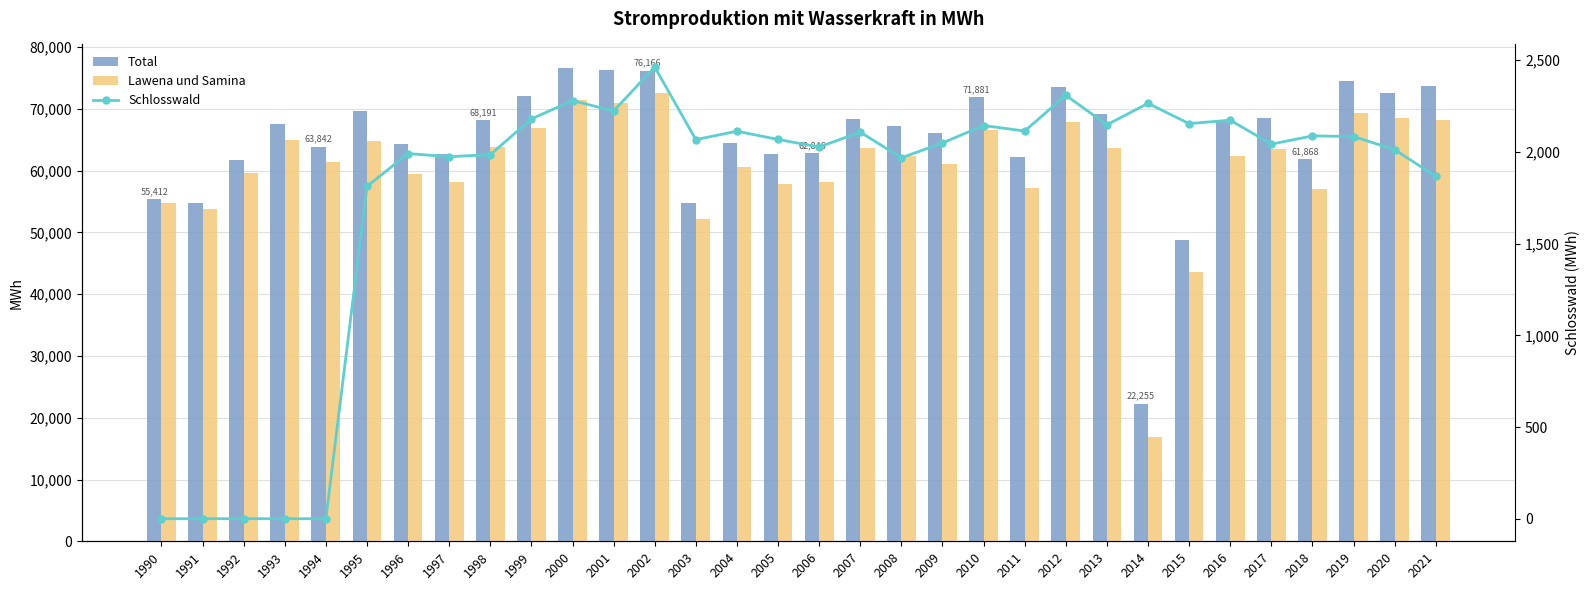

Reading right to left, what are all the values shown in this chart?

Total: 2021=73719.8	2020=72598.6	2019=74505.7	2018=61868.0	2017=68516.0	2016=67793.1	2015=48838.2	2014=22255.2	2013=69212.0	2012=73501.7	2011=62182.0	2010=71881.2	2009=66010.0	2008=67222.0	2007=68360.0	2006=62846.0	2005=62664.0	2004=64387.0	2003=54779.0	2002=76166.0	2001=76268.0	2000=76585.0	1999=72146.0	1998=68191.0	1997=62740.0	1996=64259.0	1995=69701.0	1994=63842.0	1993=67518.0	1992=61716.0	1991=54738.0	1990=55412.0
Lawena und Samina: 2021=68196.0	2020=68474.3	2019=69241.5	2018=56948.6	2017=63412.5	2016=62282.0	2015=43588.9	2014=16803.9	2013=63586.1	2012=67831.0	2011=57152.0	2010=66587.0	2009=61062.0	2008=62314.0	2007=63575.0	2006=58071.0	2005=57817.0	2004=60562.0	2003=52242.0	2002=72582.0	2001=70872.0	2000=71492.0	1999=66963.0	1998=63826.0	1997=58170.0	1996=59516.0	1995=64854.0	1994=61339.0	1993=64880.0	1992=59655.0	1991=53777.0	1990=54674.0
Schlosswald: 2021=1866.5	2020=2012.6	2019=2083.9	2018=2087.5	2017=2042.4	2016=2173.2	2015=2154.4	2014=2265.1	2013=2148.1	2012=2309.0	2011=2114.0	2010=2144.0	2009=2049.0	2008=1968.0	2007=2108.0	2006=2027.0	2005=2068.0	2004=2113.0	2003=2067.0	2002=2463.0	2001=2223.0	2000=2280.0	1999=2180.0	1998=1985.0	1997=1974.0	1996=1991.0	1995=1812.0	1994=0.0	1993=0.0	1992=0.0	1991=0.0	1990=0.0